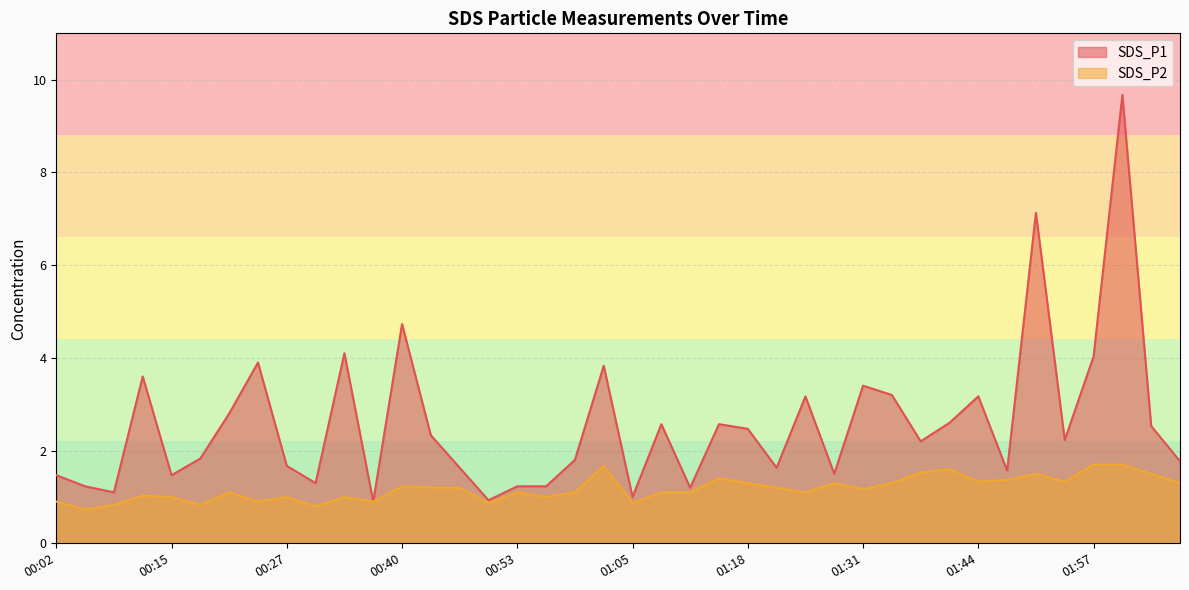

What is the greatest value displayed?

9.7